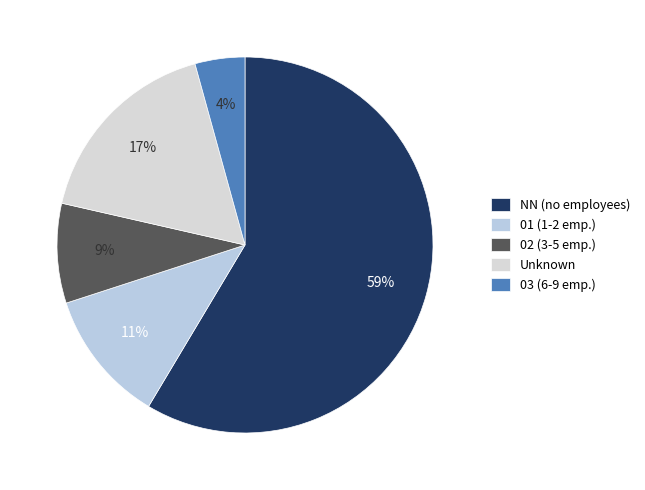

Is there a majority slice in this chart?

Yes